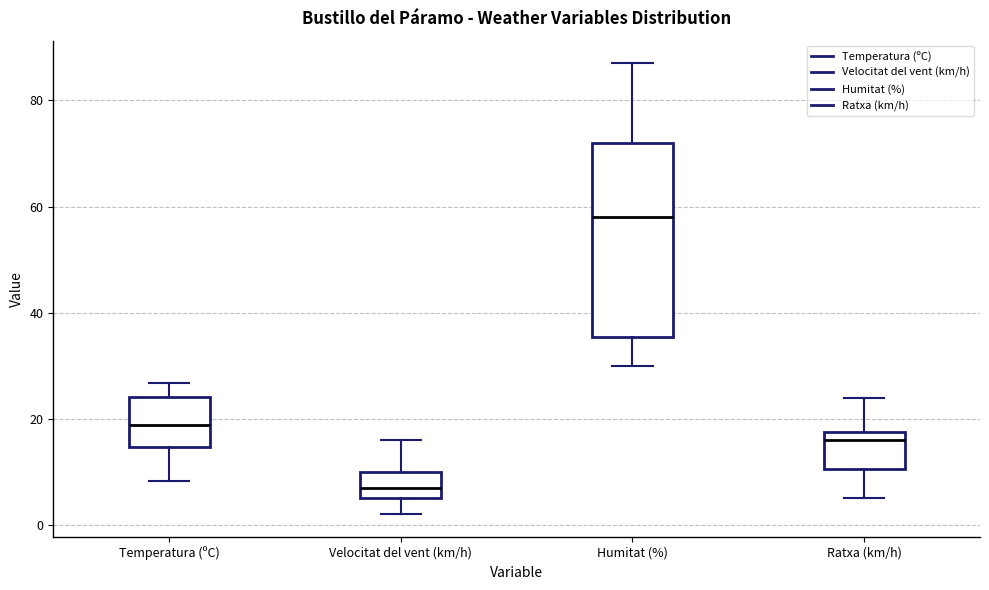

Where is the lower edge of the box for Temperatura (ºC) on the y-axis? The values are not printed on the chart, so give them approximately, as read against the axis.

14